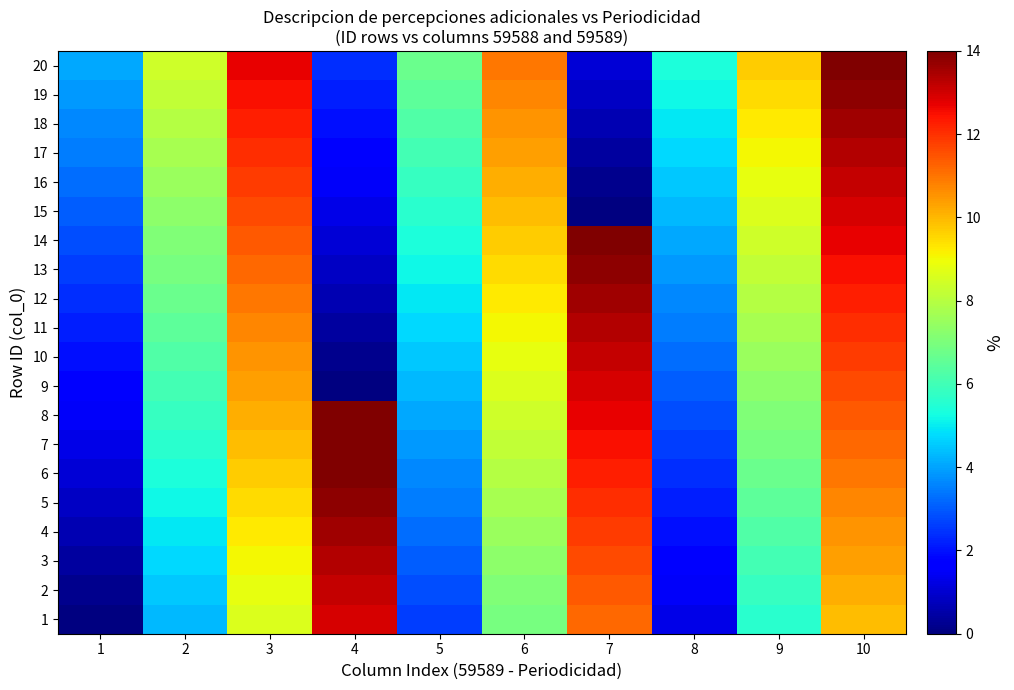

Reading right to left, what are all the values shown in this chart?

1: 10=9.9	9=5.6	8=1.3	7=11.2	6=6.9	5=2.6	4=12.9	3=8.6	2=4.3	1=0.0
2: 10=10.1	9=5.8	8=1.5	7=11.4	6=7.1	5=2.8	4=13.1	3=8.8	2=4.5	1=0.2
3: 10=10.3	9=6.0	8=1.7	7=11.6	6=7.3	5=3.0	4=13.4	3=9.0	2=4.7	1=0.4
4: 10=10.6	9=6.2	8=1.9	7=11.8	6=7.5	5=3.2	4=13.6	3=9.3	2=5.0	1=0.6
5: 10=10.8	9=6.5	8=2.2	7=12.1	6=7.8	5=3.4	4=13.8	3=9.5	2=5.2	1=0.9
6: 10=11.0	9=6.7	8=2.4	7=12.3	6=8.0	5=3.7	4=14.0	3=9.7	2=5.4	1=1.1
7: 10=11.2	9=6.9	8=2.6	7=12.5	6=8.2	5=3.9	4=14.2	3=9.9	2=5.6	1=1.3
8: 10=11.4	9=7.1	8=2.8	7=12.7	6=8.4	5=4.1	4=14.4	3=10.1	2=5.8	1=1.5
9: 10=11.6	9=7.3	8=3.0	7=12.9	6=8.6	5=4.3	4=0.0	3=10.3	2=6.0	1=1.7
10: 10=11.8	9=7.5	8=3.2	7=13.1	6=8.8	5=4.5	4=0.2	3=10.6	2=6.2	1=1.9
11: 10=12.1	9=7.8	8=3.4	7=13.4	6=9.0	5=4.7	4=0.4	3=10.8	2=6.5	1=2.2
12: 10=12.3	9=8.0	8=3.7	7=13.6	6=9.3	5=5.0	4=0.6	3=11.0	2=6.7	1=2.4
13: 10=12.5	9=8.2	8=3.9	7=13.8	6=9.5	5=5.2	4=0.9	3=11.2	2=6.9	1=2.6
14: 10=12.7	9=8.4	8=4.1	7=14.0	6=9.7	5=5.4	4=1.1	3=11.4	2=7.1	1=2.8
15: 10=12.9	9=8.6	8=4.3	7=0.0	6=9.9	5=5.6	4=1.3	3=11.6	2=7.3	1=3.0
16: 10=13.1	9=8.8	8=4.5	7=0.2	6=10.1	5=5.8	4=1.5	3=11.8	2=7.5	1=3.2
17: 10=13.4	9=9.0	8=4.7	7=0.4	6=10.3	5=6.0	4=1.7	3=12.1	2=7.8	1=3.4
18: 10=13.6	9=9.3	8=5.0	7=0.6	6=10.6	5=6.2	4=1.9	3=12.3	2=8.0	1=3.7
19: 10=13.8	9=9.5	8=5.2	7=0.9	6=10.8	5=6.5	4=2.2	3=12.5	2=8.2	1=3.9
20: 10=14.0	9=9.7	8=5.4	7=1.1	6=11.0	5=6.7	4=2.4	3=12.7	2=8.4	1=4.1